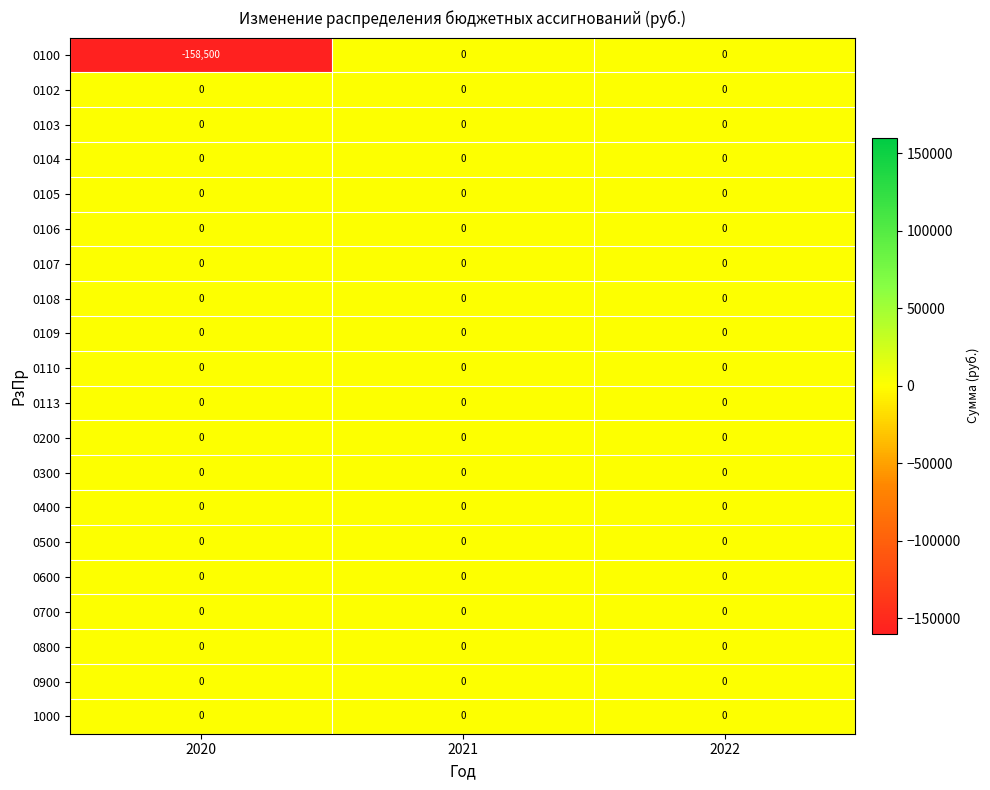

What is the minimum value shown in the chart?

-158500